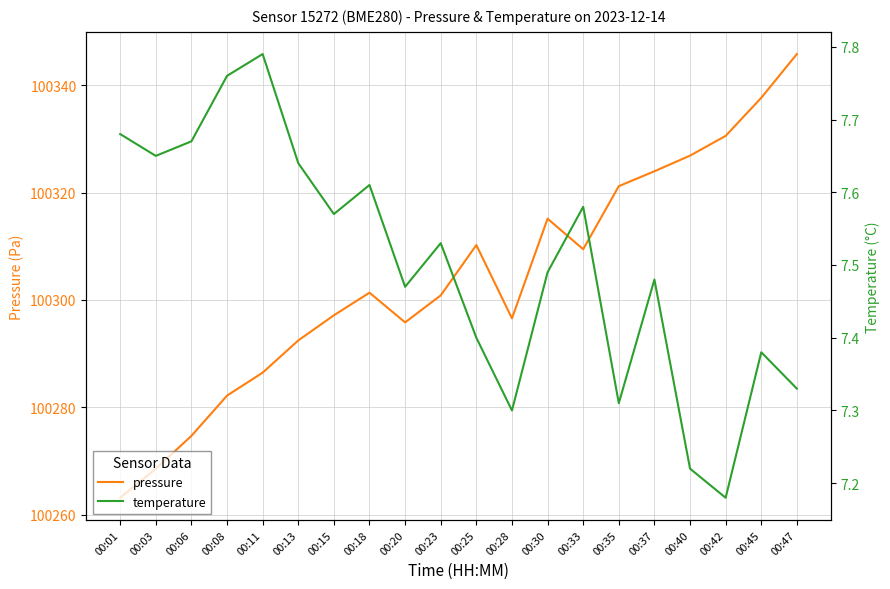

Where is the first local maximum for temperature?

00:11